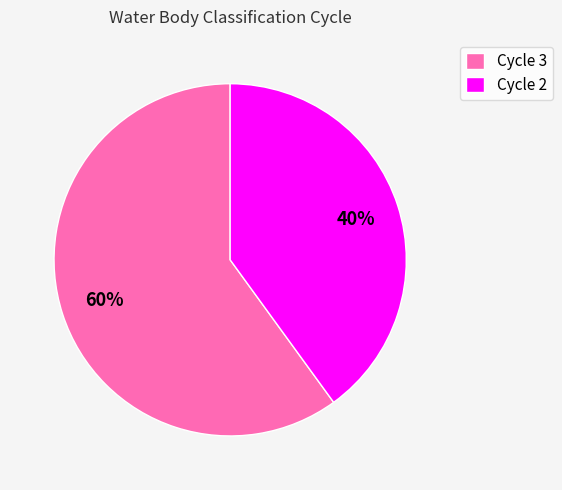

Rank the categories by value from lowest to highest.

Cycle 2, Cycle 3